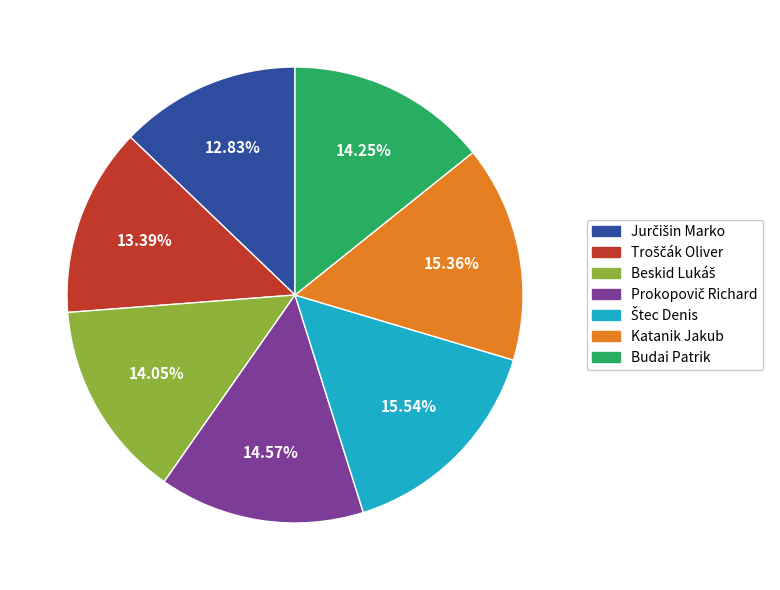

To the nearest percent, what is the difference between the largest and smallest slice percentages?

3%